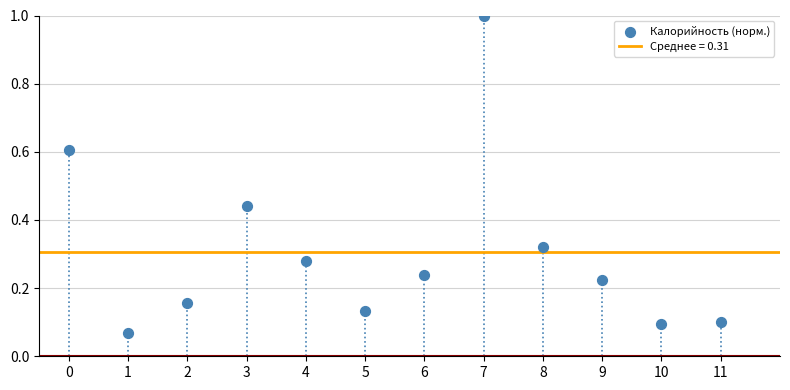

What is the range of Y values (max minus min)?

0.9